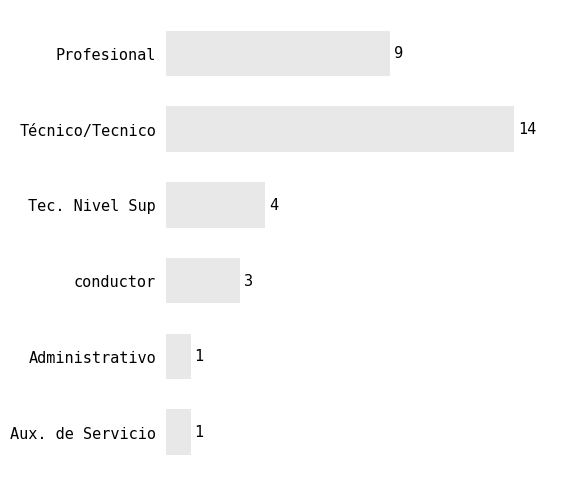

Where is the data nearest to the value 7?

Profesional